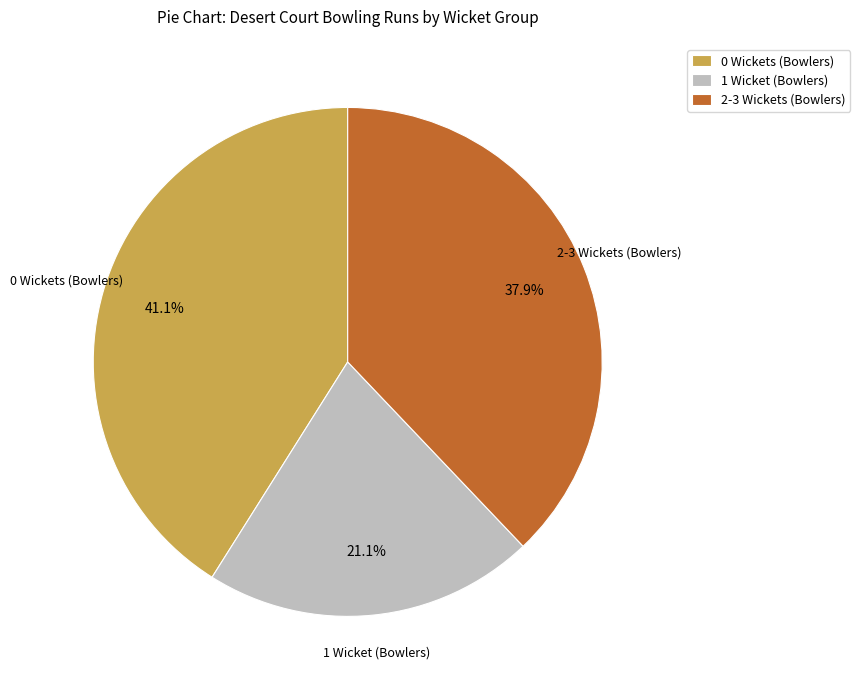

What percentage do 2-3 Wickets (Bowlers) and 1 Wicket (Bowlers) together represent?

58.9%